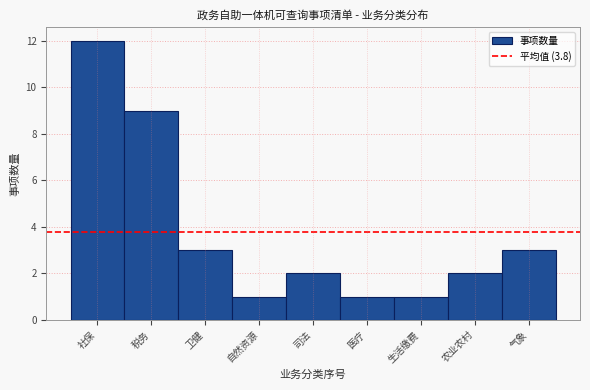

Reading right to left, what are all the values shown in this chart?

3	2	1	1	2	1	3	9	12